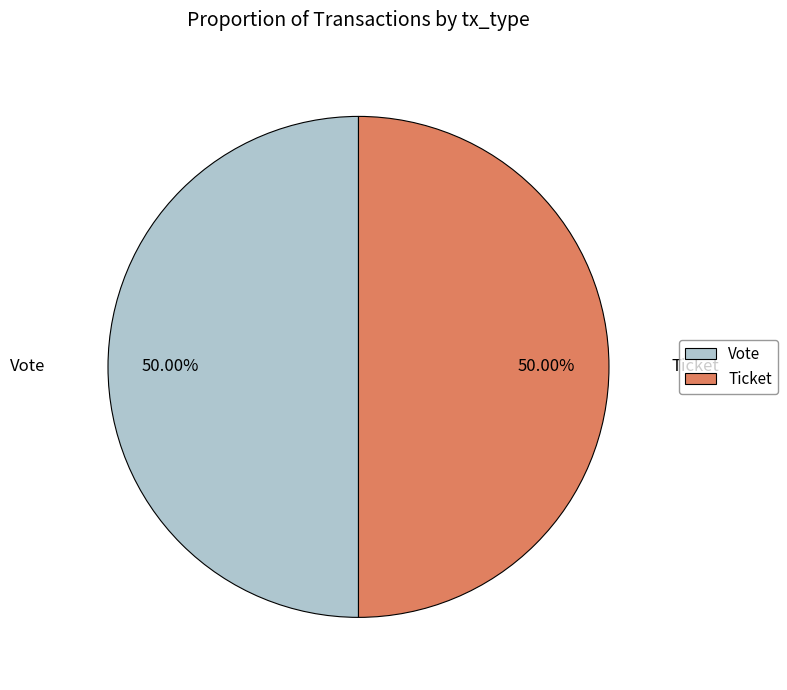

Approximately how many times larger is the value at Vote compared to Ticket?

1.0